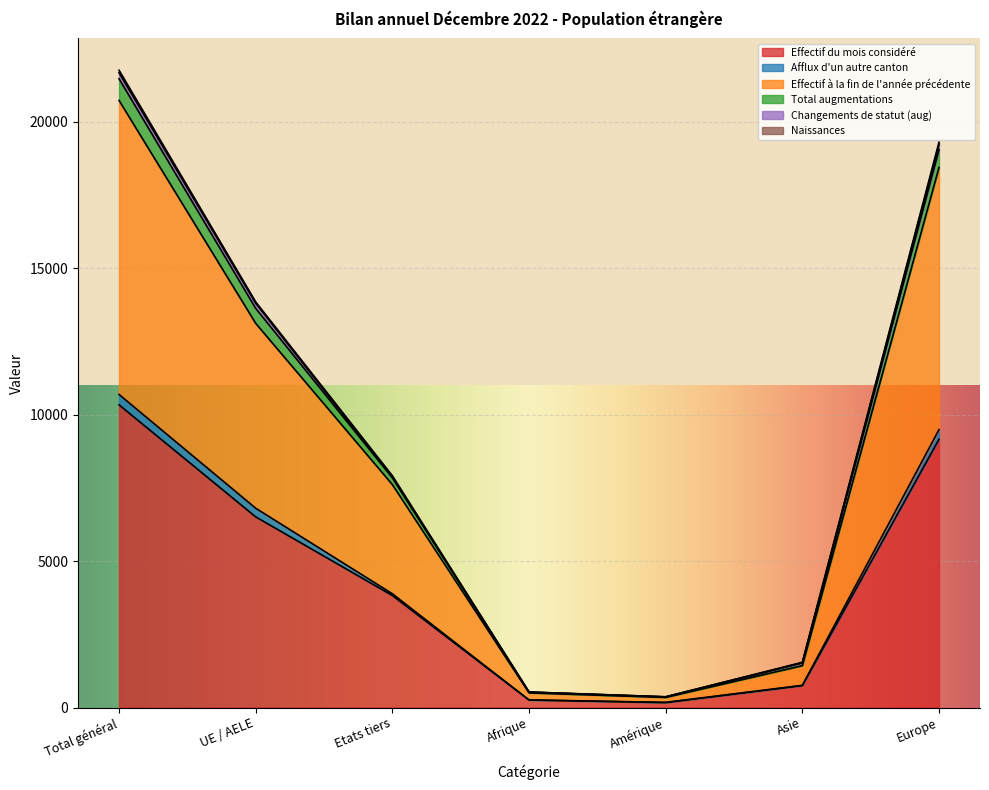

Where is the first local minimum for Effectif du mois considéré?

Amérique